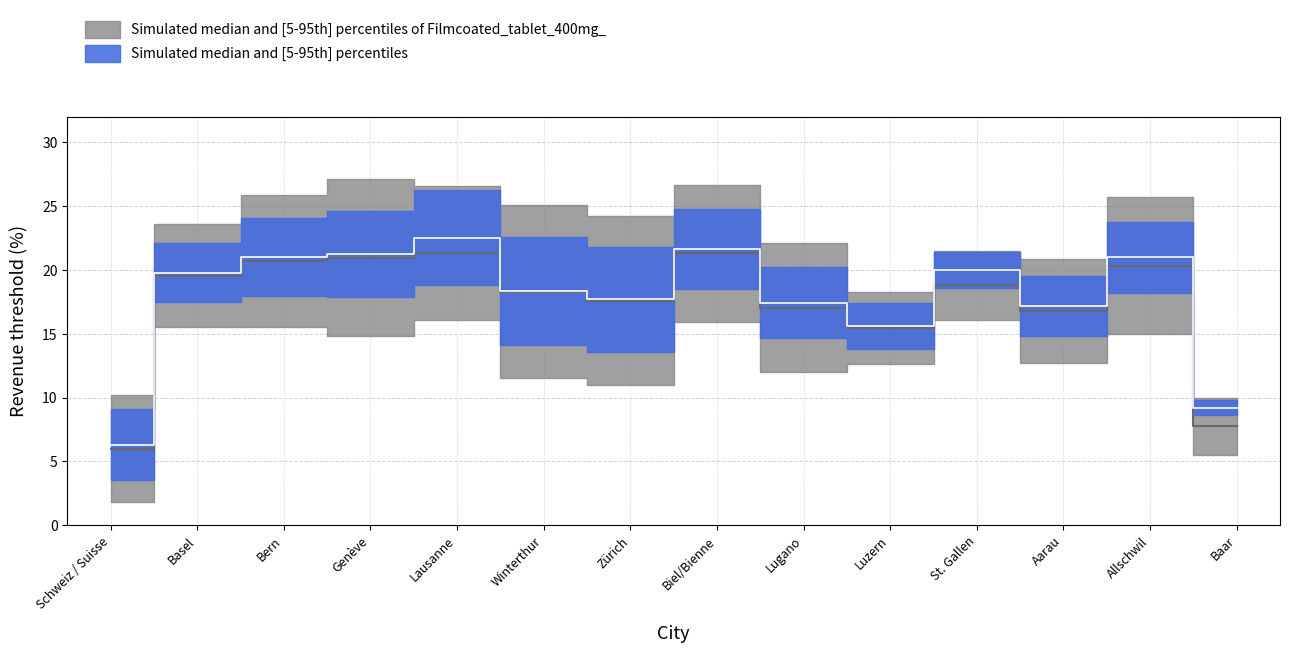

What is the maximum value shown in the chart?

27.1